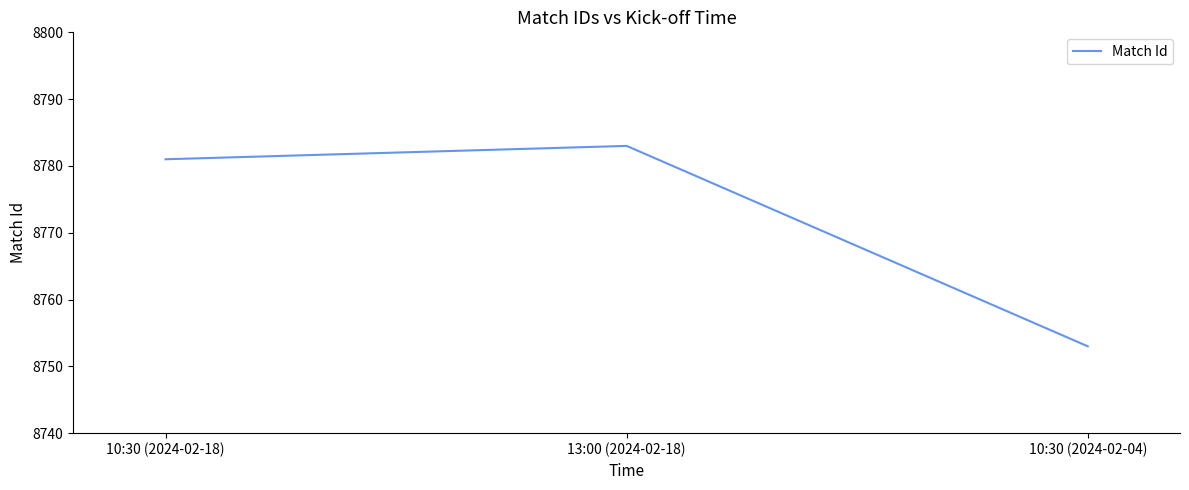

Reading right to left, transcribe all the data shown in this chart.

8753	8783	8781